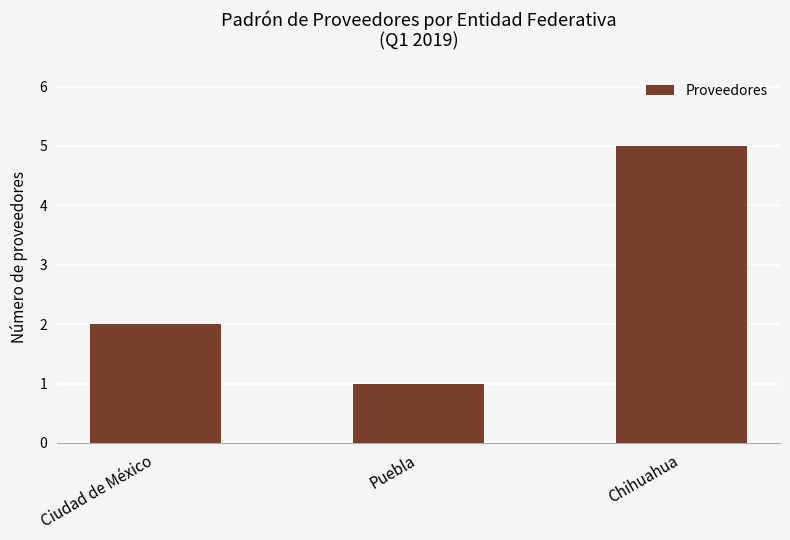

At which category does the chart reach its minimum across all series?

Puebla